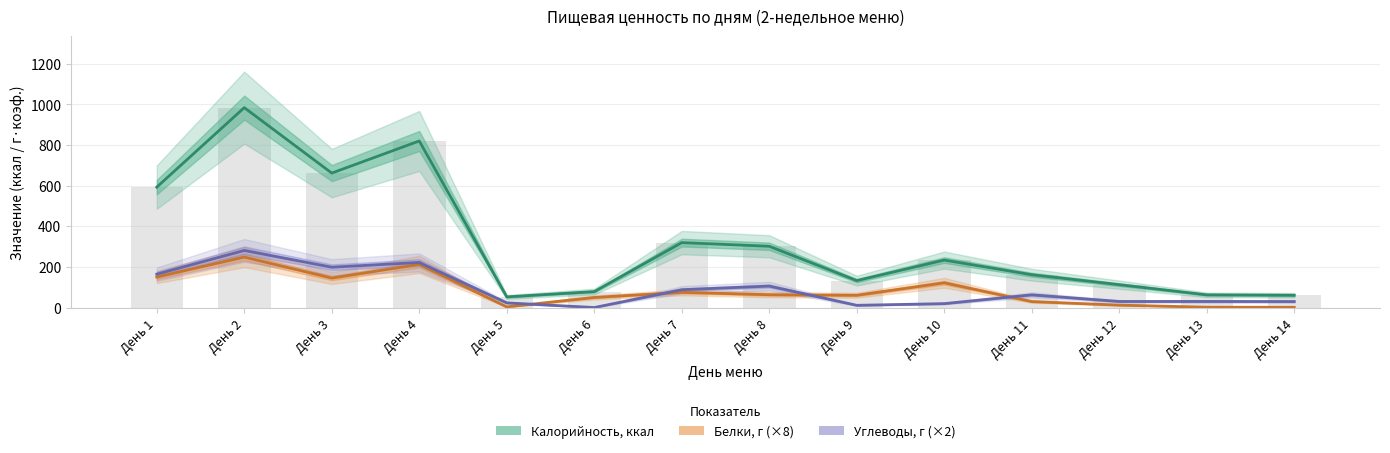

What is the value of the Белки, г (×8) bar at the 13th from the left?

2.2